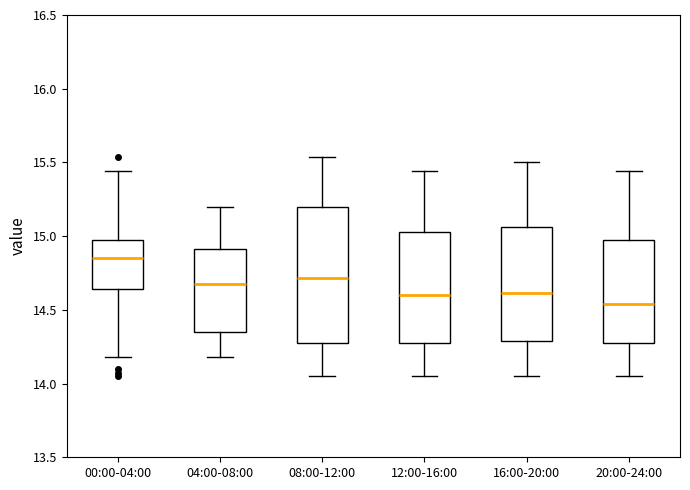

Reading left to right, read every box against the y-axis: the position of its median line, the range the box covers, and the ends of its whiskers. The values are not printed on the chart, so give them approximately, as read against the axis.

00:00-04:00: median 14.85, box 14.65 to 15.00, whiskers 14.20 to 15.45
04:00-08:00: median 14.70, box 14.35 to 14.90, whiskers 14.20 to 15.20
08:00-12:00: median 14.70, box 14.25 to 15.20, whiskers 14.05 to 15.55
12:00-16:00: median 14.60, box 14.25 to 15.05, whiskers 14.05 to 15.45
16:00-20:00: median 14.60, box 14.30 to 15.05, whiskers 14.05 to 15.50
20:00-24:00: median 14.55, box 14.25 to 14.95, whiskers 14.05 to 15.45